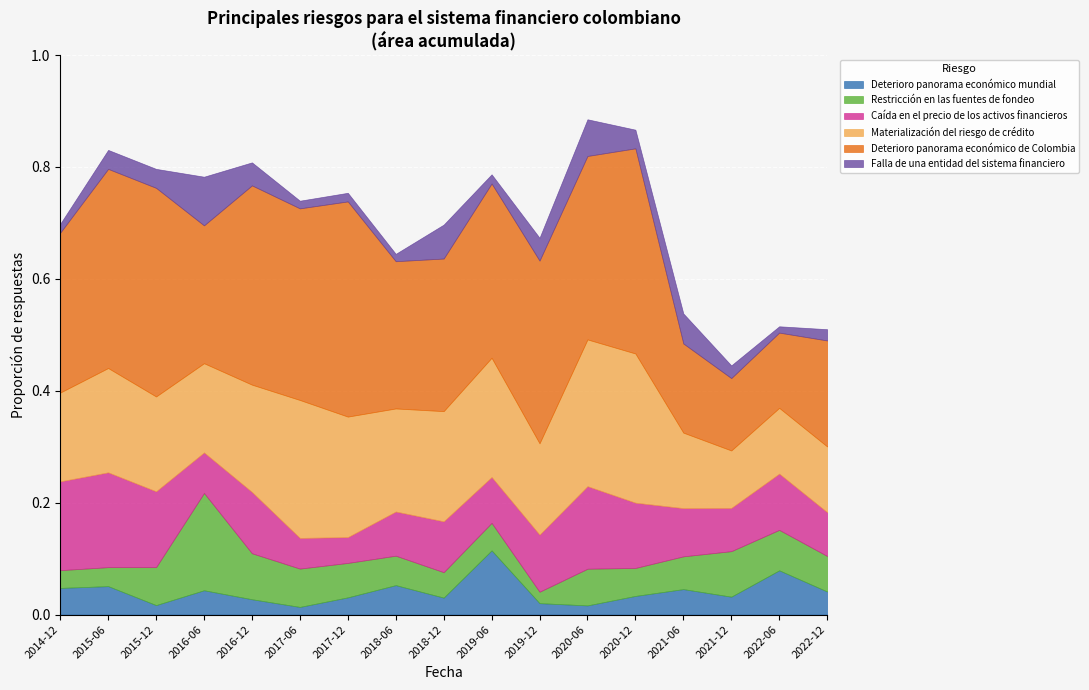

What is the average value of the Caída en el precio de los activos financieros series?

0.1